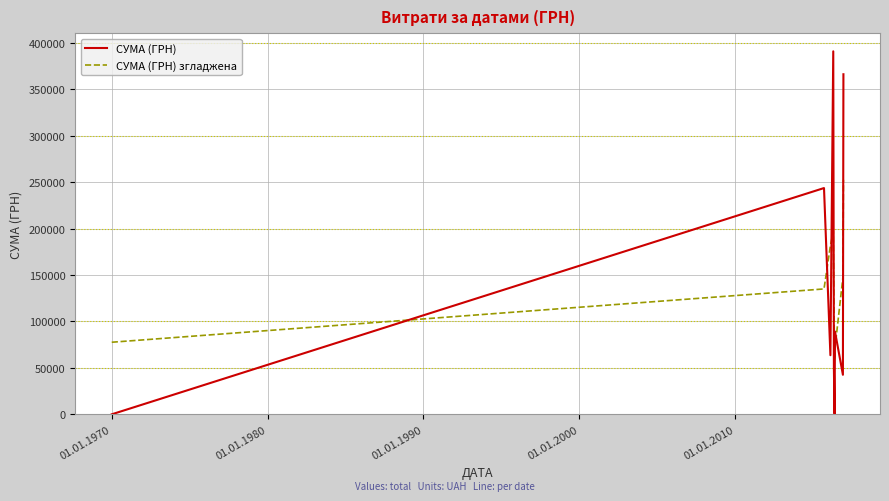

What are all the series names shown in the legend?

СУМА (ГРН), СУМА (ГРН) згладжена